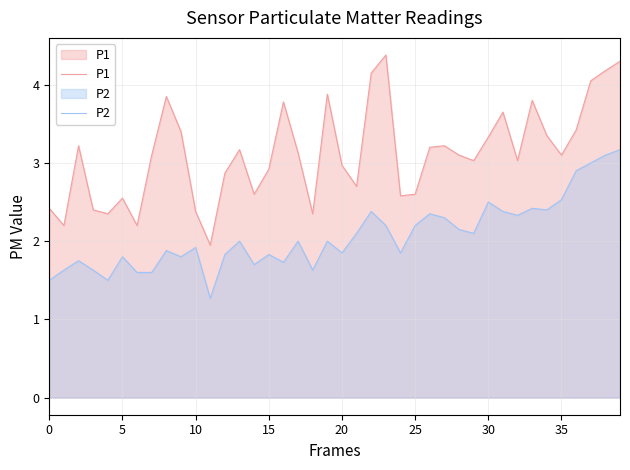

At which label does P1 reach its peak?

23